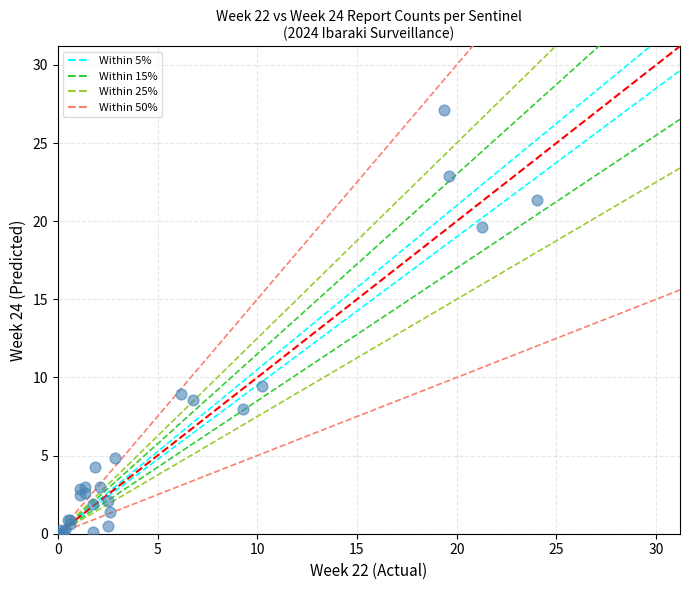

What Y value in the scatter plot is closest to 13?

9.5